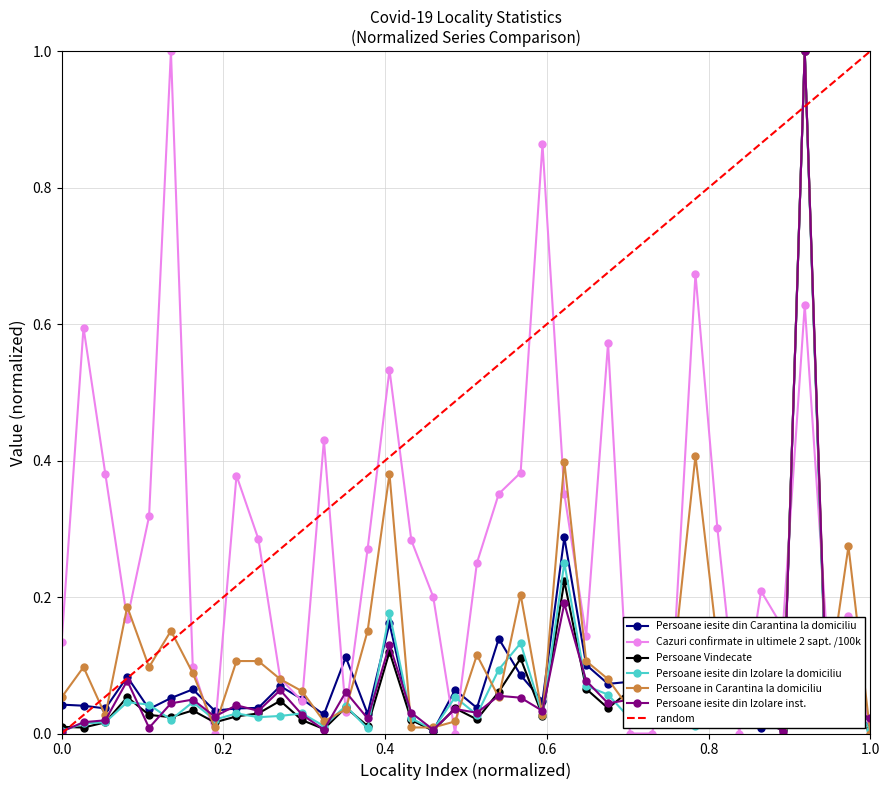

True or false: Persoane Vindecate has more than 2 interior local peaks.

True